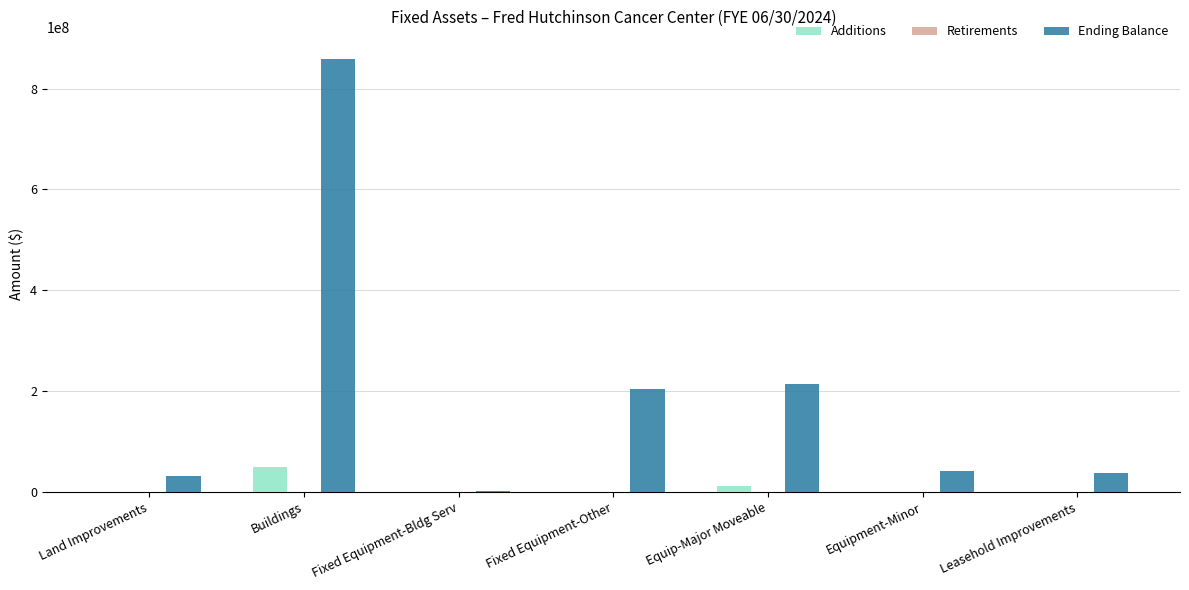

Where is Additions nearest to the value 24880557?

Equip-Major Moveable